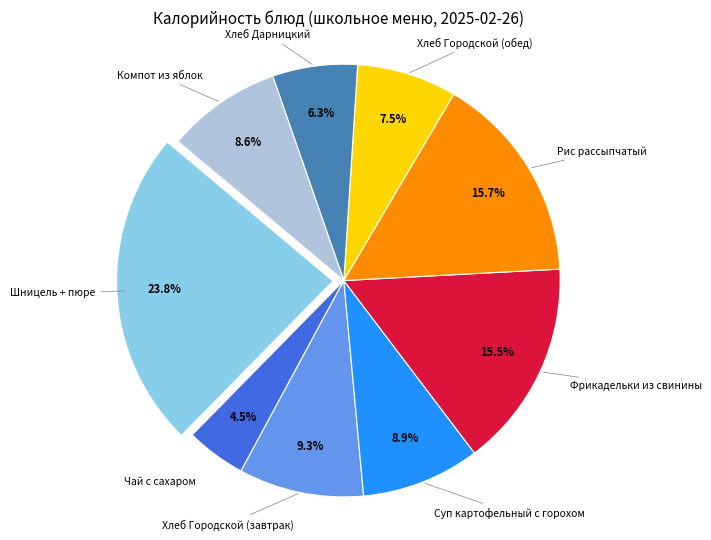

Does any single category account for the majority?

No